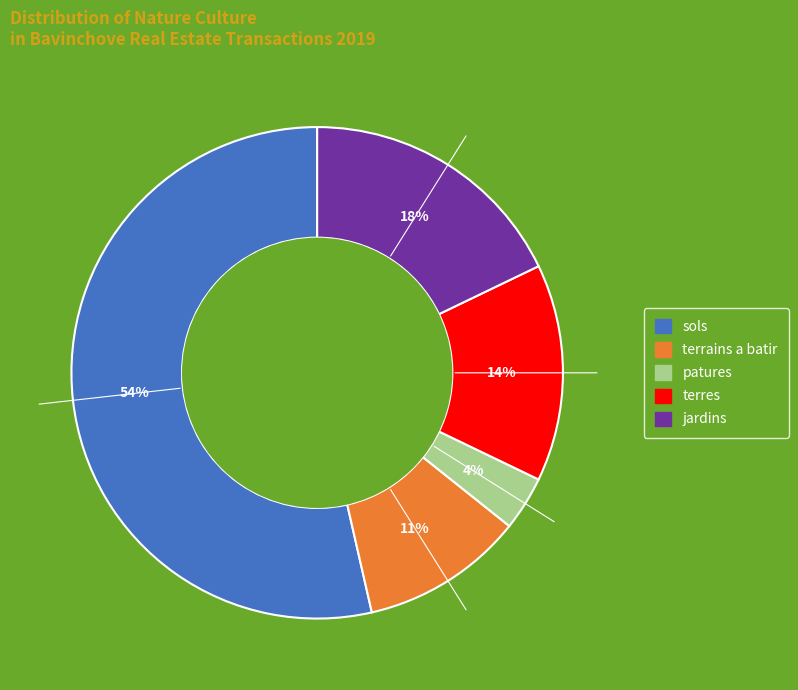

Does any single category account for the majority?

Yes